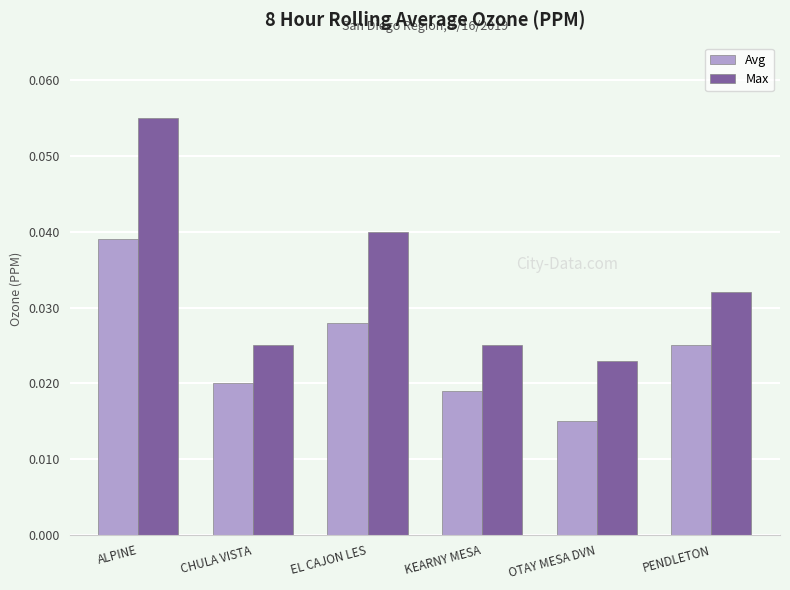

Count the number of data series in this chart.

2